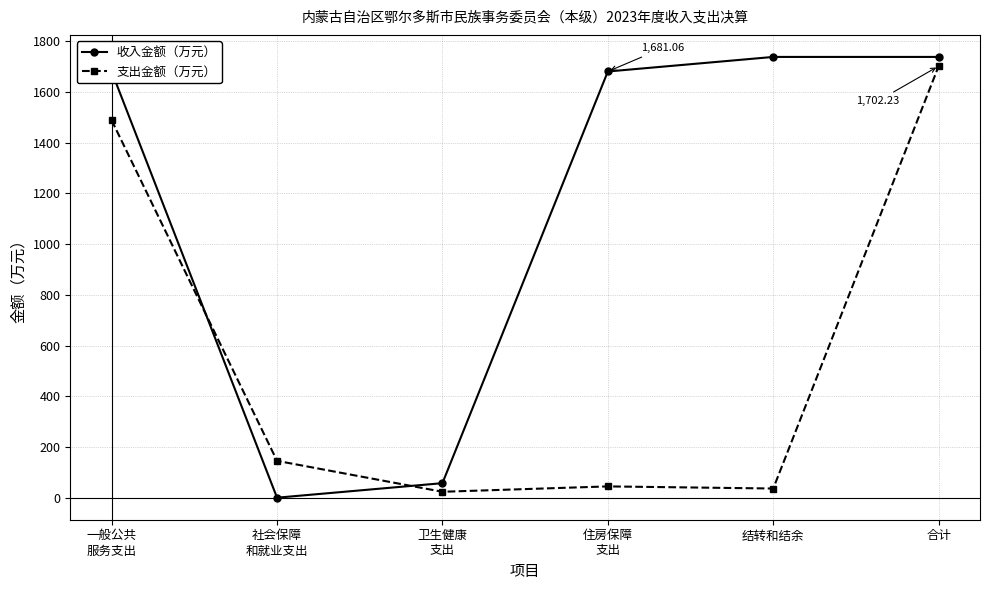

Which series has the largest total across all categories?

收入金额（万元）